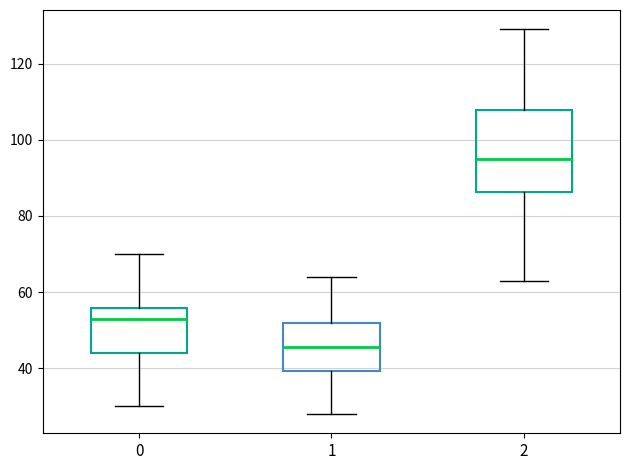

Which box's median line is the highest?

2